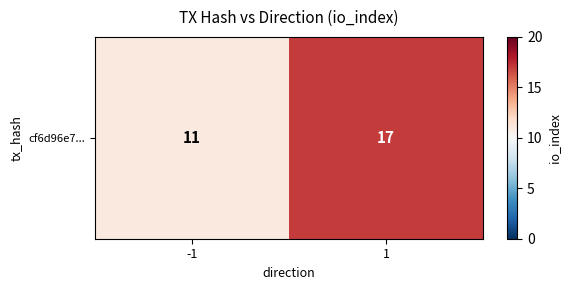

How many data points does each series have?

2